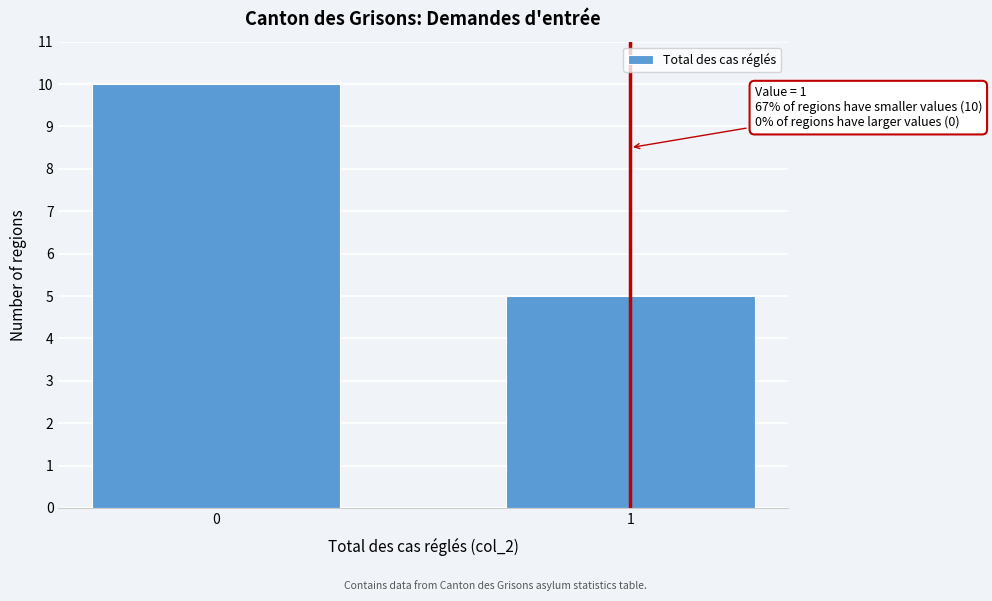

Reading left to right, list all the values displayed in this chart.

0=10	1=5